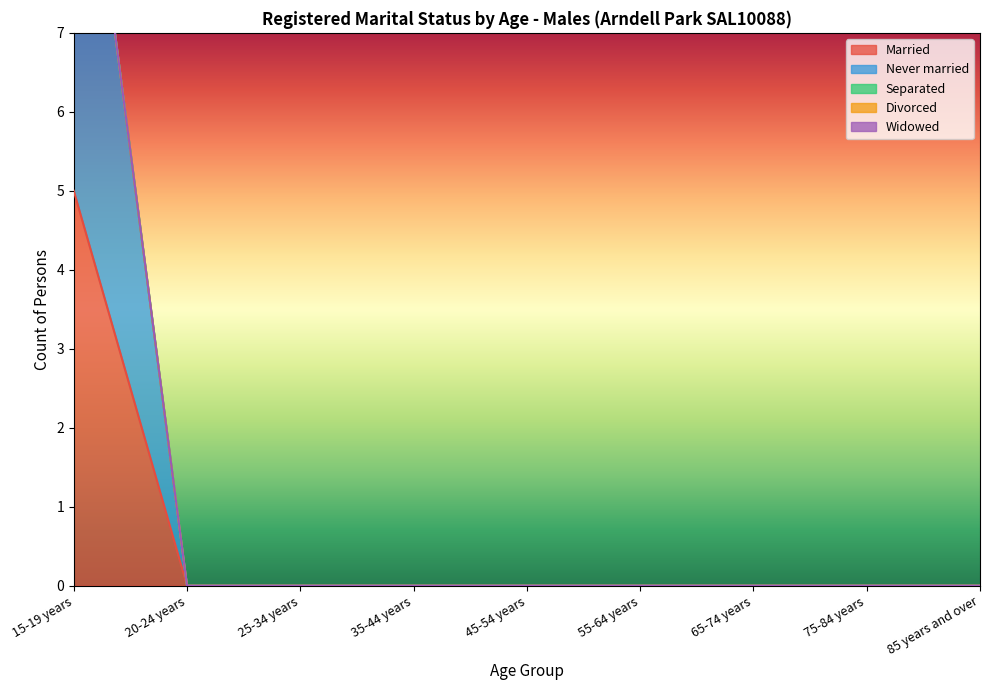

Reading left to right, what are all the values shown in this chart?

Married: 15-19 years=5	20-24 years=0	25-34 years=0	35-44 years=0	45-54 years=0	55-64 years=0	65-74 years=0	75-84 years=0	85 years and over=0
Never married: 15-19 years=6	20-24 years=0	25-34 years=0	35-44 years=0	45-54 years=0	55-64 years=0	65-74 years=0	75-84 years=0	85 years and over=0
Separated: 15-19 years=0	20-24 years=0	25-34 years=0	35-44 years=0	45-54 years=0	55-64 years=0	65-74 years=0	75-84 years=0	85 years and over=0
Divorced: 15-19 years=0	20-24 years=0	25-34 years=0	35-44 years=0	45-54 years=0	55-64 years=0	65-74 years=0	75-84 years=0	85 years and over=0
Widowed: 15-19 years=0	20-24 years=0	25-34 years=0	35-44 years=0	45-54 years=0	55-64 years=0	65-74 years=0	75-84 years=0	85 years and over=0